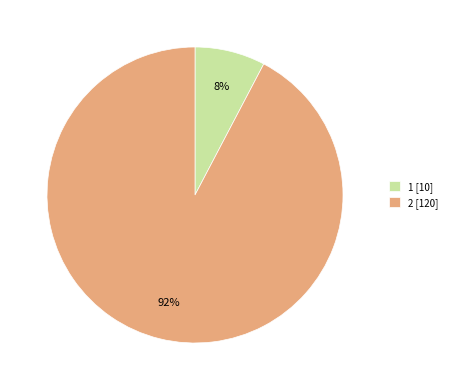

What is the smallest slice in the pie chart?

1